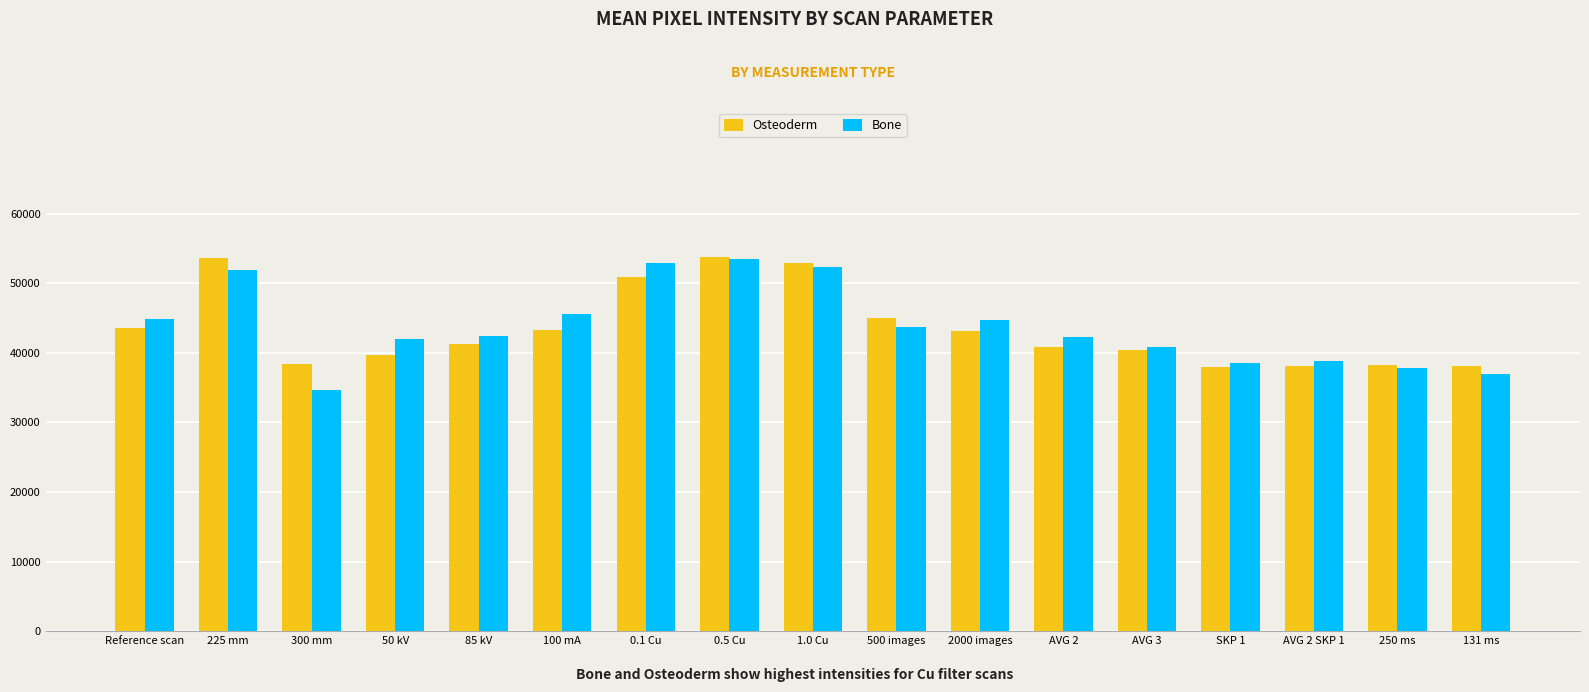

The value of Bone at AVG 2 is 42206. True or false?

True